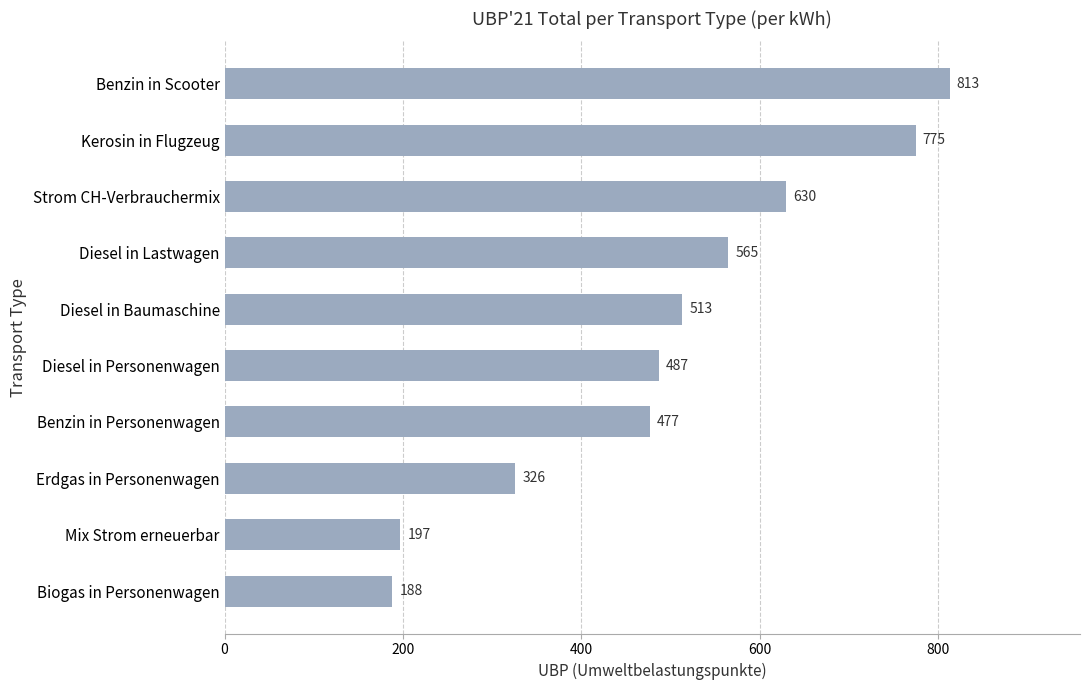

List the labels in order of value, smallest first.

Biogas in Personenwagen, Mix Strom erneuerbar, Erdgas in Personenwagen, Benzin in Personenwagen, Diesel in Personenwagen, Diesel in Baumaschine, Diesel in Lastwagen, Strom CH-Verbrauchermix, Kerosin in Flugzeug, Benzin in Scooter